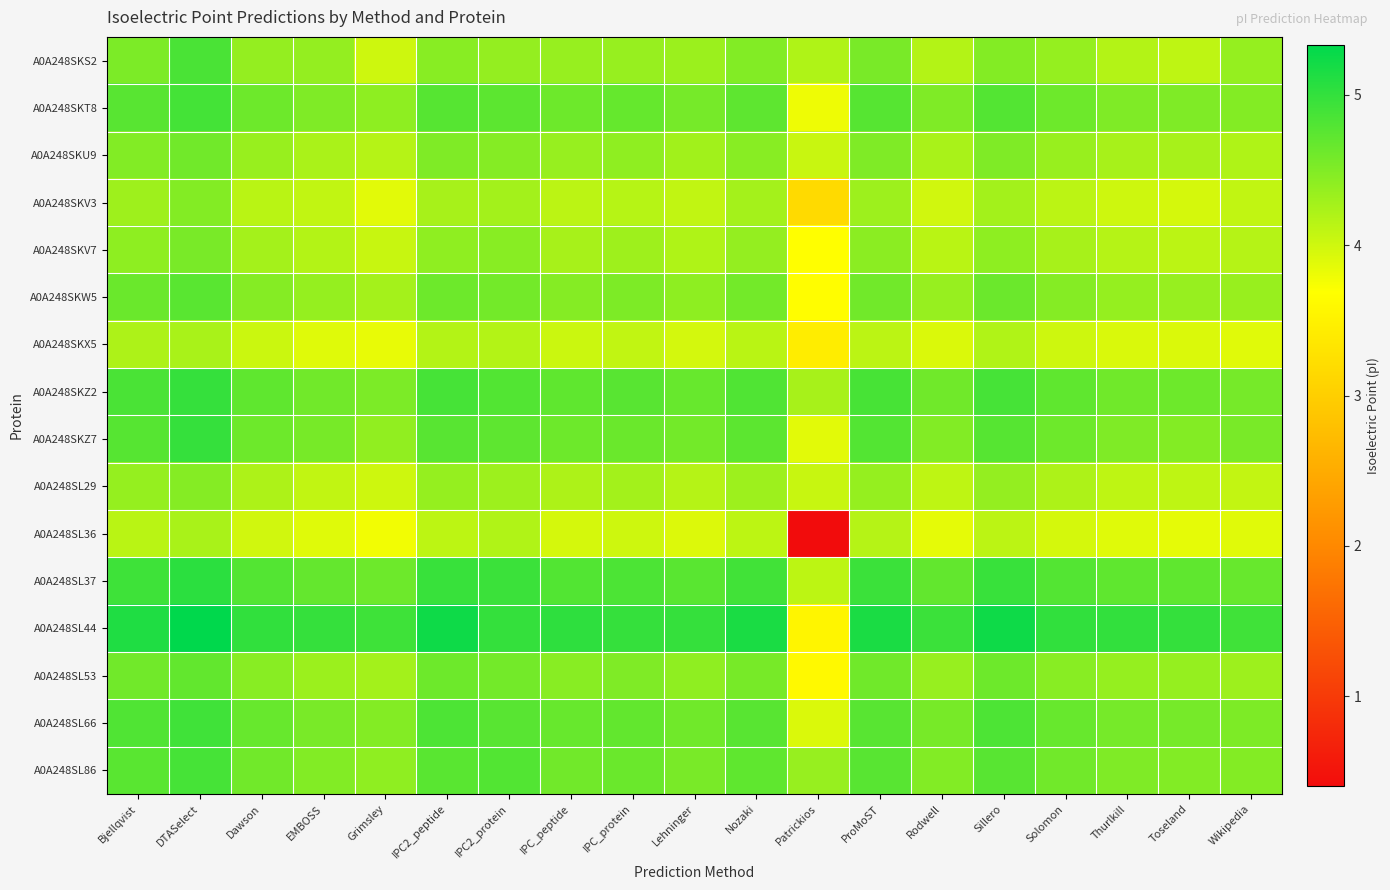

Reading right to left, what are all the values shown in this chart?

A0A248SKS2: Wikipedia=4.4	Toseland=4.1	Thurlkill=4.2	Solomon=4.4	Sillero=4.5	Rodwell=4.2	ProMoST=4.5	Patrickios=4.2	Nozaki=4.5	Lehninger=4.3	IPC_protein=4.4	IPC_peptide=4.4	IPC2_protein=4.4	IPC2_peptide=4.5	Grimsley=4.0	EMBOSS=4.4	Dawson=4.4	DTASelect=4.9	Bjellqvist=4.5
A0A248SKT8: Wikipedia=4.5	Toseland=4.5	Thurlkill=4.5	Solomon=4.6	Sillero=4.8	Rodwell=4.5	ProMoST=4.8	Patrickios=3.8	Nozaki=4.7	Lehninger=4.6	IPC_protein=4.7	IPC_peptide=4.6	IPC2_protein=4.7	IPC2_peptide=4.8	Grimsley=4.4	EMBOSS=4.5	Dawson=4.6	DTASelect=4.9	Bjellqvist=4.8
A0A248SKU9: Wikipedia=4.2	Toseland=4.3	Thurlkill=4.3	Solomon=4.3	Sillero=4.5	Rodwell=4.2	ProMoST=4.5	Patrickios=4.0	Nozaki=4.5	Lehninger=4.3	IPC_protein=4.4	IPC_peptide=4.4	IPC2_protein=4.5	IPC2_peptide=4.5	Grimsley=4.2	EMBOSS=4.2	Dawson=4.3	DTASelect=4.6	Bjellqvist=4.5
A0A248SKV3: Wikipedia=4.1	Toseland=4.0	Thurlkill=4.0	Solomon=4.1	Sillero=4.3	Rodwell=4.0	ProMoST=4.3	Patrickios=3.2	Nozaki=4.3	Lehninger=4.1	IPC_protein=4.2	IPC_peptide=4.1	IPC2_protein=4.3	IPC2_peptide=4.3	Grimsley=3.9	EMBOSS=4.1	Dawson=4.1	DTASelect=4.5	Bjellqvist=4.3
A0A248SKV7: Wikipedia=4.2	Toseland=4.1	Thurlkill=4.2	Solomon=4.3	Sillero=4.4	Rodwell=4.1	ProMoST=4.4	Patrickios=3.7	Nozaki=4.4	Lehninger=4.2	IPC_protein=4.3	IPC_peptide=4.3	IPC2_protein=4.5	IPC2_peptide=4.4	Grimsley=4.0	EMBOSS=4.2	Dawson=4.3	DTASelect=4.5	Bjellqvist=4.4
A0A248SKW5: Wikipedia=4.3	Toseland=4.4	Thurlkill=4.4	Solomon=4.5	Sillero=4.6	Rodwell=4.4	ProMoST=4.6	Patrickios=3.7	Nozaki=4.6	Lehninger=4.4	IPC_protein=4.5	IPC_peptide=4.5	IPC2_protein=4.6	IPC2_peptide=4.6	Grimsley=4.3	EMBOSS=4.4	Dawson=4.5	DTASelect=4.7	Bjellqvist=4.6
A0A248SKX5: Wikipedia=3.9	Toseland=3.9	Thurlkill=3.9	Solomon=4.0	Sillero=4.2	Rodwell=3.9	ProMoST=4.1	Patrickios=3.4	Nozaki=4.1	Lehninger=4.0	IPC_protein=4.1	IPC_peptide=4.0	IPC2_protein=4.2	IPC2_peptide=4.2	Grimsley=3.8	EMBOSS=3.9	Dawson=4.0	DTASelect=4.2	Bjellqvist=4.2
A0A248SKZ2: Wikipedia=4.6	Toseland=4.6	Thurlkill=4.6	Solomon=4.7	Sillero=4.9	Rodwell=4.6	ProMoST=4.9	Patrickios=4.3	Nozaki=4.8	Lehninger=4.7	IPC_protein=4.8	IPC_peptide=4.7	IPC2_protein=4.8	IPC2_peptide=4.9	Grimsley=4.5	EMBOSS=4.6	Dawson=4.7	DTASelect=5.0	Bjellqvist=4.9
A0A248SKZ7: Wikipedia=4.5	Toseland=4.5	Thurlkill=4.5	Solomon=4.6	Sillero=4.8	Rodwell=4.5	ProMoST=4.8	Patrickios=3.9	Nozaki=4.7	Lehninger=4.6	IPC_protein=4.6	IPC_peptide=4.6	IPC2_protein=4.7	IPC2_peptide=4.8	Grimsley=4.4	EMBOSS=4.6	Dawson=4.6	DTASelect=5.0	Bjellqvist=4.8
A0A248SL29: Wikipedia=4.1	Toseland=4.1	Thurlkill=4.1	Solomon=4.2	Sillero=4.4	Rodwell=4.1	ProMoST=4.4	Patrickios=4.0	Nozaki=4.3	Lehninger=4.2	IPC_protein=4.3	IPC_peptide=4.2	IPC2_protein=4.3	IPC2_peptide=4.4	Grimsley=4.0	EMBOSS=4.1	Dawson=4.2	DTASelect=4.5	Bjellqvist=4.4
A0A248SL36: Wikipedia=3.9	Toseland=3.9	Thurlkill=3.9	Solomon=4.0	Sillero=4.1	Rodwell=3.9	ProMoST=4.2	Patrickios=0.4	Nozaki=4.1	Lehninger=3.9	IPC_protein=4.0	IPC_peptide=4.0	IPC2_protein=4.2	IPC2_peptide=4.1	Grimsley=3.8	EMBOSS=3.9	Dawson=4.0	DTASelect=4.2	Bjellqvist=4.1
A0A248SL37: Wikipedia=4.7	Toseland=4.7	Thurlkill=4.7	Solomon=4.8	Sillero=5.0	Rodwell=4.7	ProMoST=4.9	Patrickios=4.1	Nozaki=4.9	Lehninger=4.7	IPC_protein=4.8	IPC_peptide=4.8	IPC2_protein=4.9	IPC2_peptide=5.0	Grimsley=4.6	EMBOSS=4.7	Dawson=4.8	DTASelect=5.1	Bjellqvist=4.9
A0A248SL44: Wikipedia=4.9	Toseland=5.0	Thurlkill=5.0	Solomon=5.0	Sillero=5.2	Rodwell=4.9	ProMoST=5.2	Patrickios=3.6	Nozaki=5.2	Lehninger=5.0	IPC_protein=5.0	IPC_peptide=5.0	IPC2_protein=5.0	IPC2_peptide=5.2	Grimsley=4.9	EMBOSS=5.0	Dawson=5.0	DTASelect=5.3	Bjellqvist=5.1
A0A248SL53: Wikipedia=4.3	Toseland=4.4	Thurlkill=4.4	Solomon=4.5	Sillero=4.6	Rodwell=4.4	ProMoST=4.6	Patrickios=3.6	Nozaki=4.6	Lehninger=4.4	IPC_protein=4.5	IPC_peptide=4.5	IPC2_protein=4.6	IPC2_peptide=4.6	Grimsley=4.3	EMBOSS=4.3	Dawson=4.5	DTASelect=4.7	Bjellqvist=4.6
A0A248SL66: Wikipedia=4.5	Toseland=4.6	Thurlkill=4.6	Solomon=4.7	Sillero=4.8	Rodwell=4.6	ProMoST=4.8	Patrickios=3.9	Nozaki=4.8	Lehninger=4.6	IPC_protein=4.7	IPC_peptide=4.7	IPC2_protein=4.8	IPC2_peptide=4.8	Grimsley=4.5	EMBOSS=4.5	Dawson=4.7	DTASelect=4.9	Bjellqvist=4.8
A0A248SL86: Wikipedia=4.5	Toseland=4.5	Thurlkill=4.5	Solomon=4.6	Sillero=4.8	Rodwell=4.5	ProMoST=4.8	Patrickios=4.4	Nozaki=4.7	Lehninger=4.5	IPC_protein=4.6	IPC_peptide=4.6	IPC2_protein=4.8	IPC2_peptide=4.7	Grimsley=4.4	EMBOSS=4.5	Dawson=4.6	DTASelect=4.9	Bjellqvist=4.7